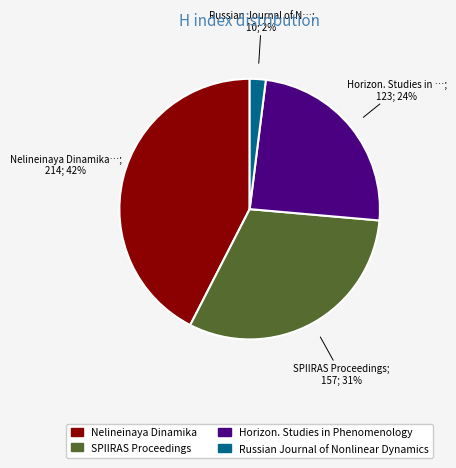

Does any single category account for the majority?

No